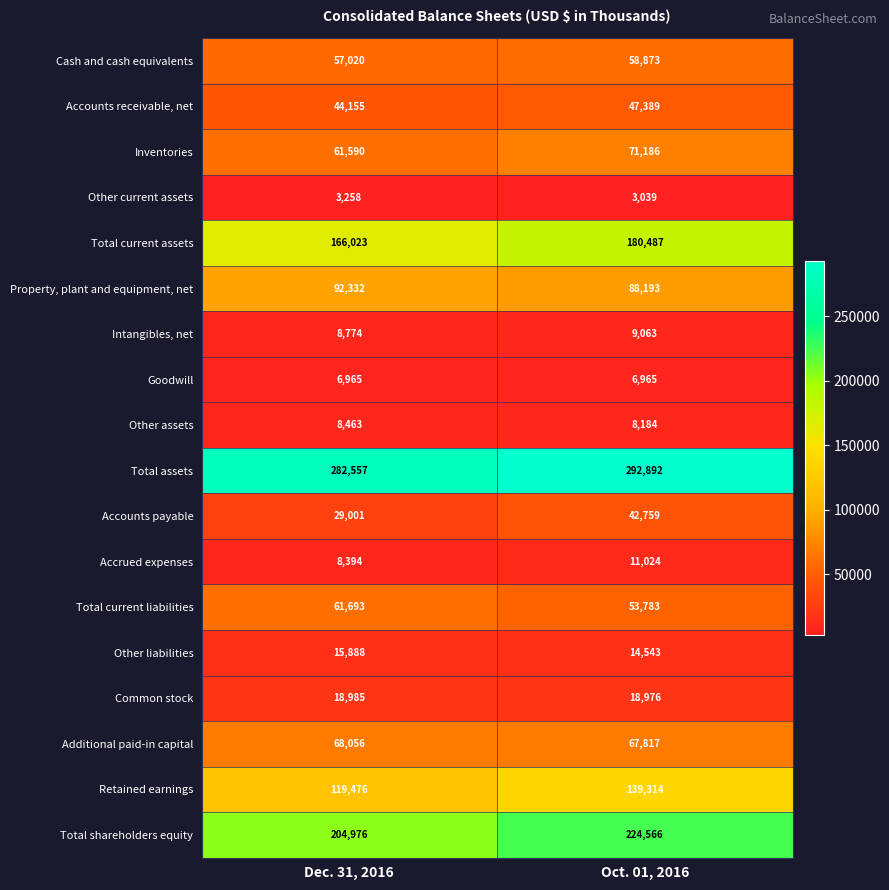

Rank the series by their maximum value, from highest to lowest.

Total assets, Total shareholders equity, Total current assets, Retained earnings, Property, plant and equipment, net, Inventories, Additional paid-in capital, Total current liabilities, Cash and cash equivalents, Accounts receivable, net, Accounts payable, Common stock, Other liabilities, Accrued expenses, Intangibles, net, Other assets, Goodwill, Other current assets